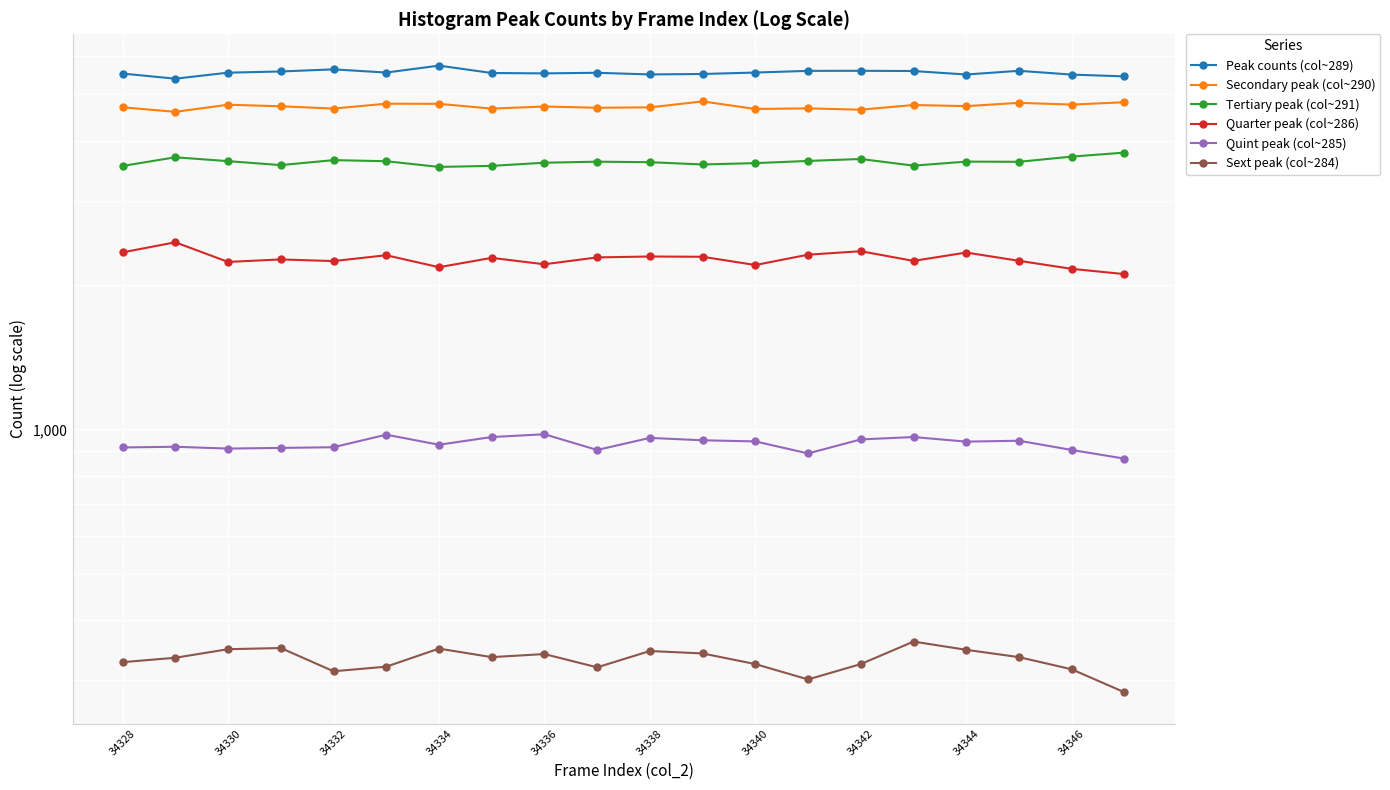

List the series in order of their peak value, lowest first.

Sext peak (col~284), Quint peak (col~285), Quarter peak (col~286), Tertiary peak (col~291), Secondary peak (col~290), Peak counts (col~289)